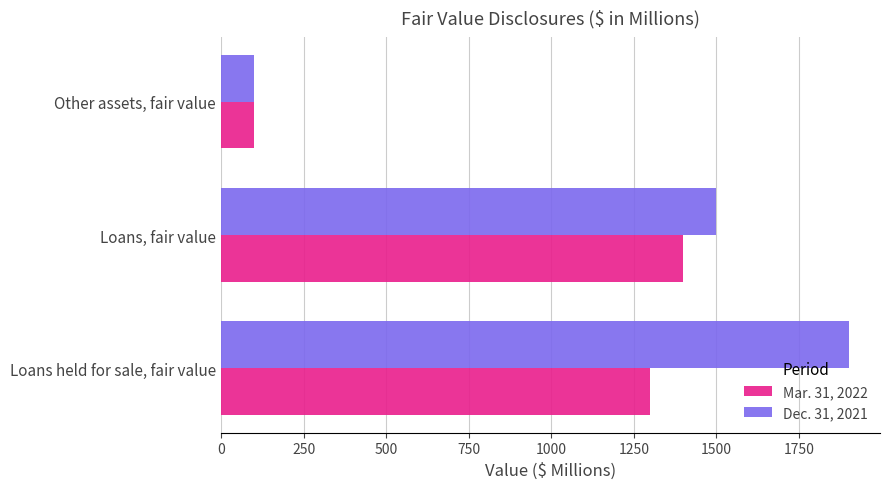

Rank the categories by Mar. 31, 2022 value from highest to lowest.

Loans, fair value, Loans held for sale, fair value, Other assets, fair value